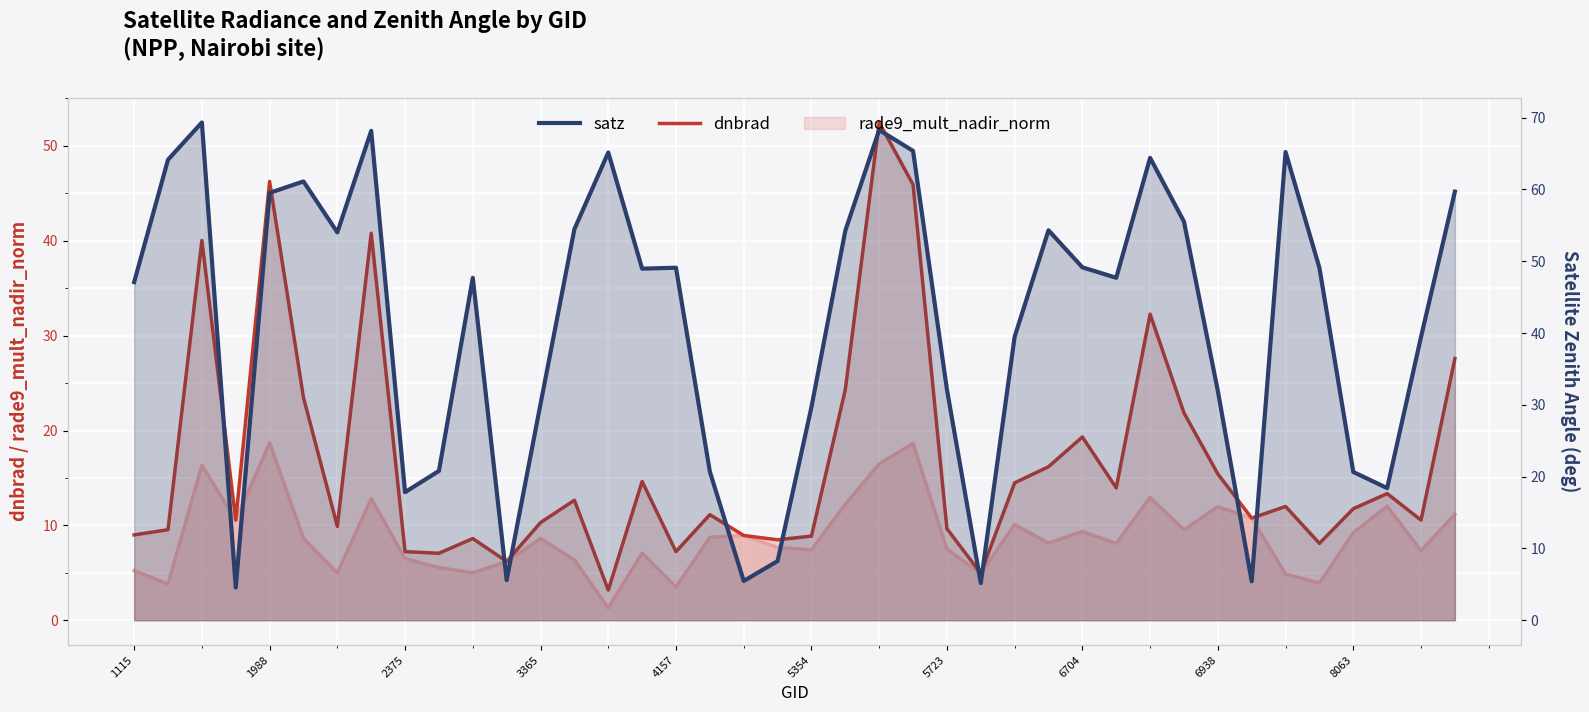

What is the total value across all series at 30?

96.7